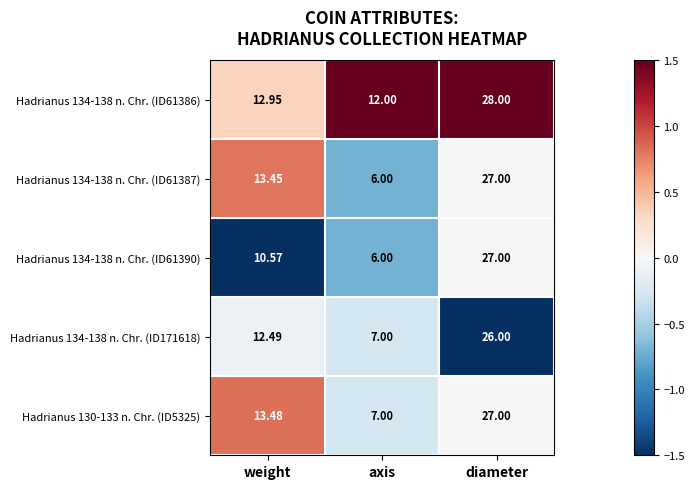

Count the number of data series in this chart.

5